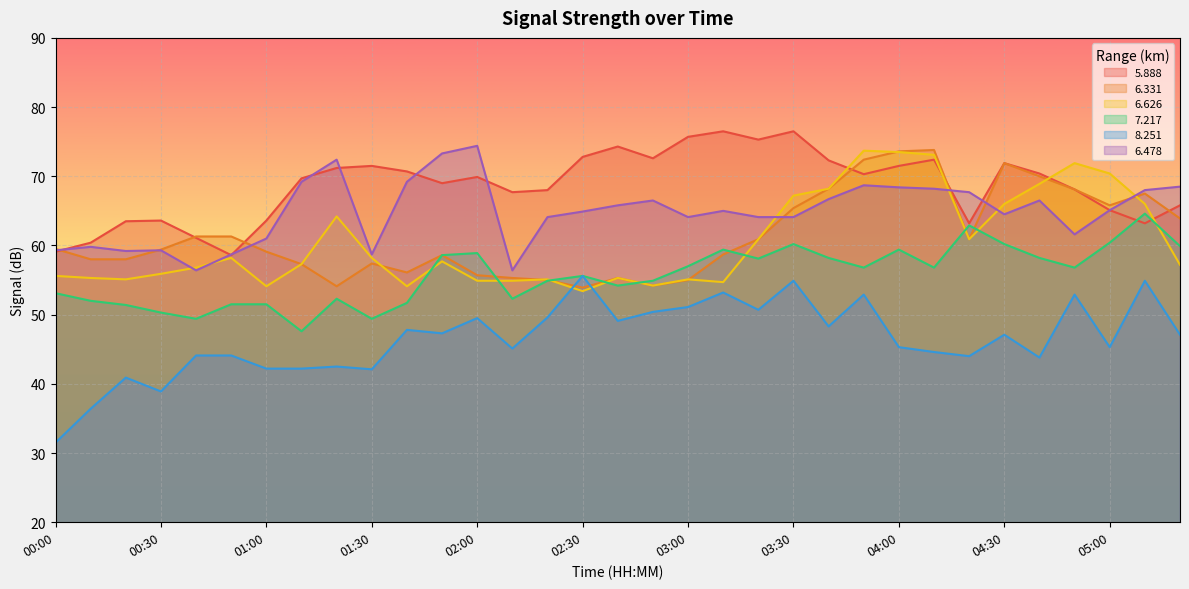

How many interior local peaks does the   5.888 series have?

8